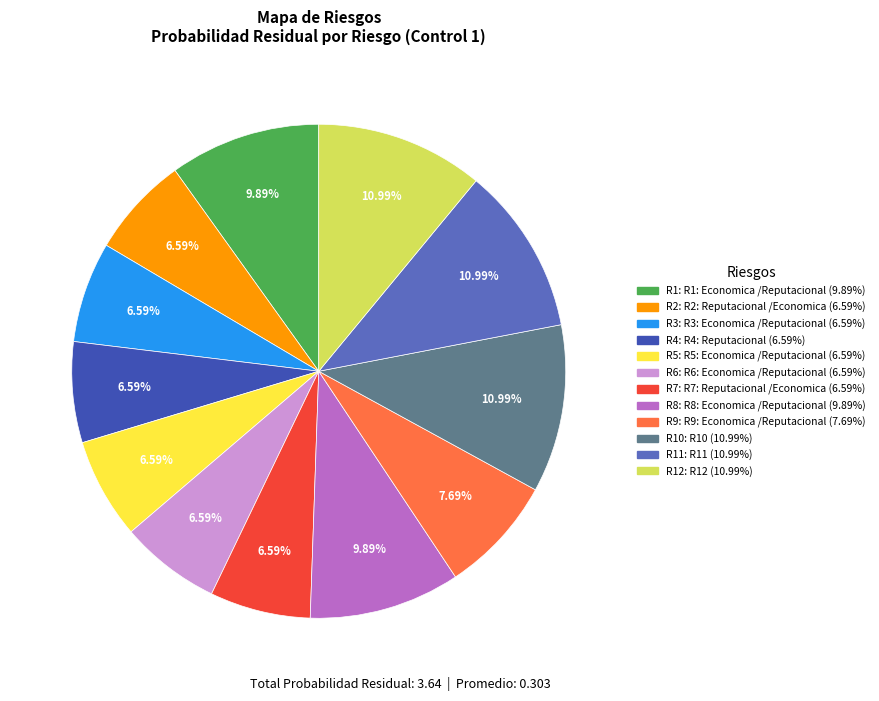

To the nearest percent, what is the difference between the largest and smallest slice percentages?

4%